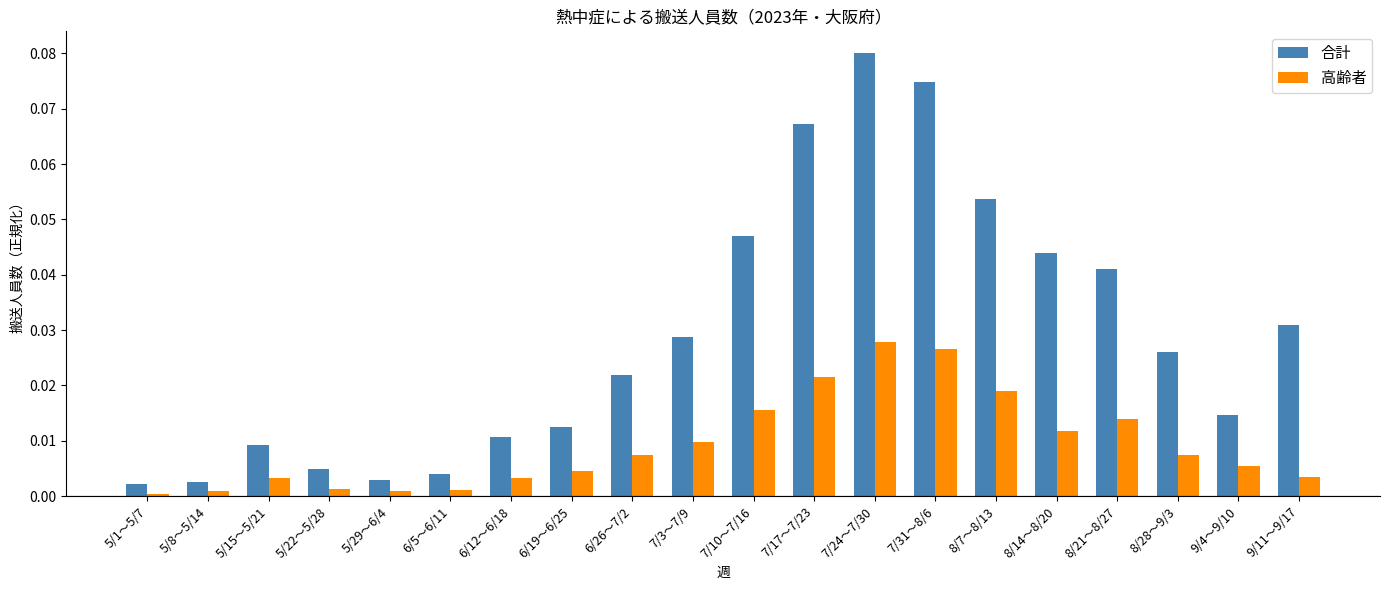

At which category does the chart reach its peak across all series?

7/24～7/30